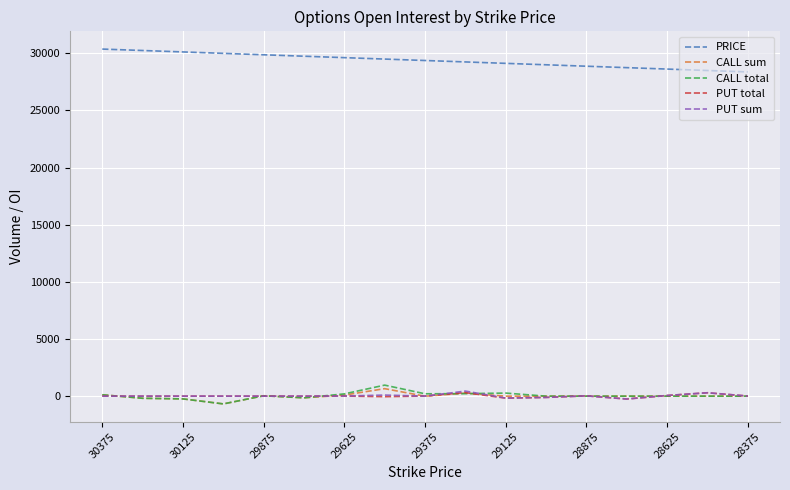

What is the maximum value for PRICE?

30375